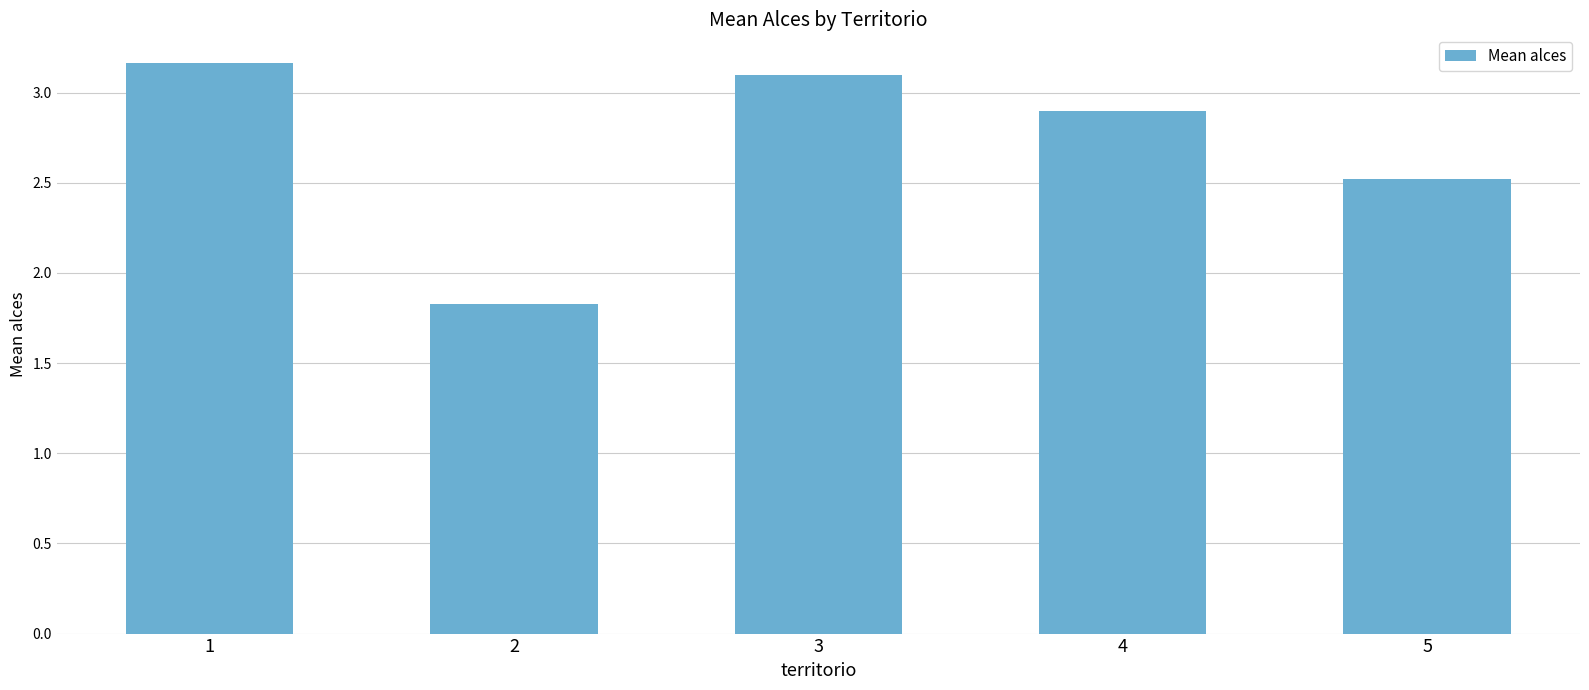

Rank the categories by value from highest to lowest.

1, 3, 4, 5, 2